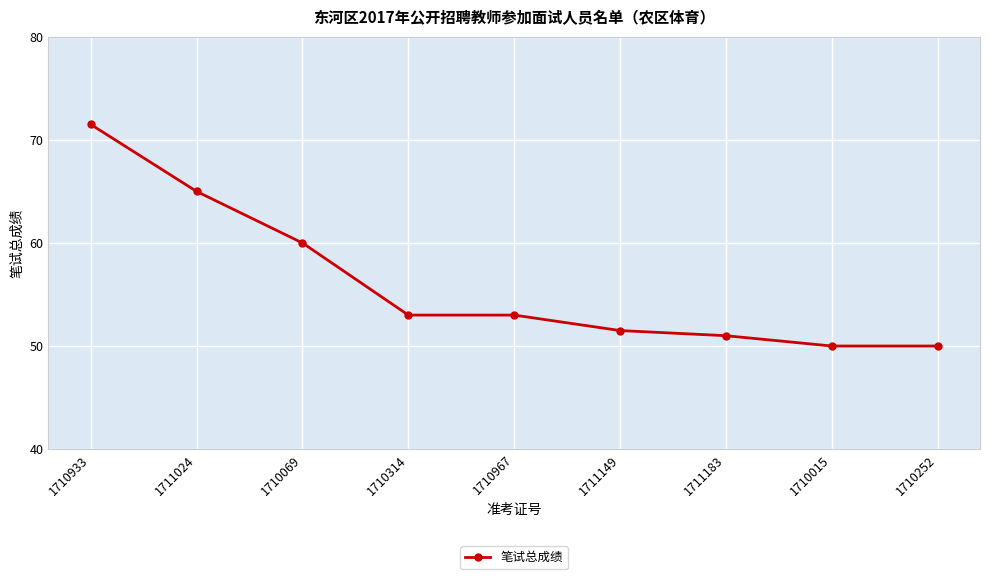

What is the average value?

56.1